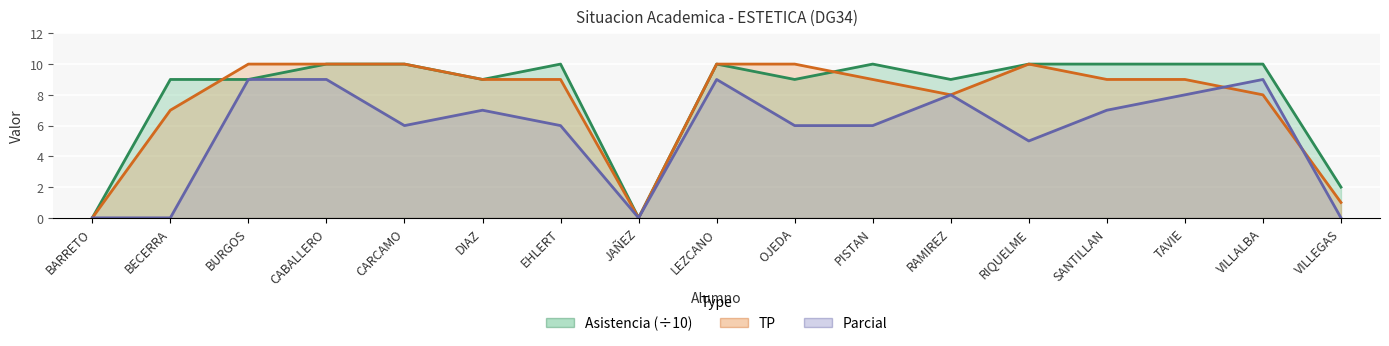

What is the difference between the TP values at VILLALBA and BECERRA?

1